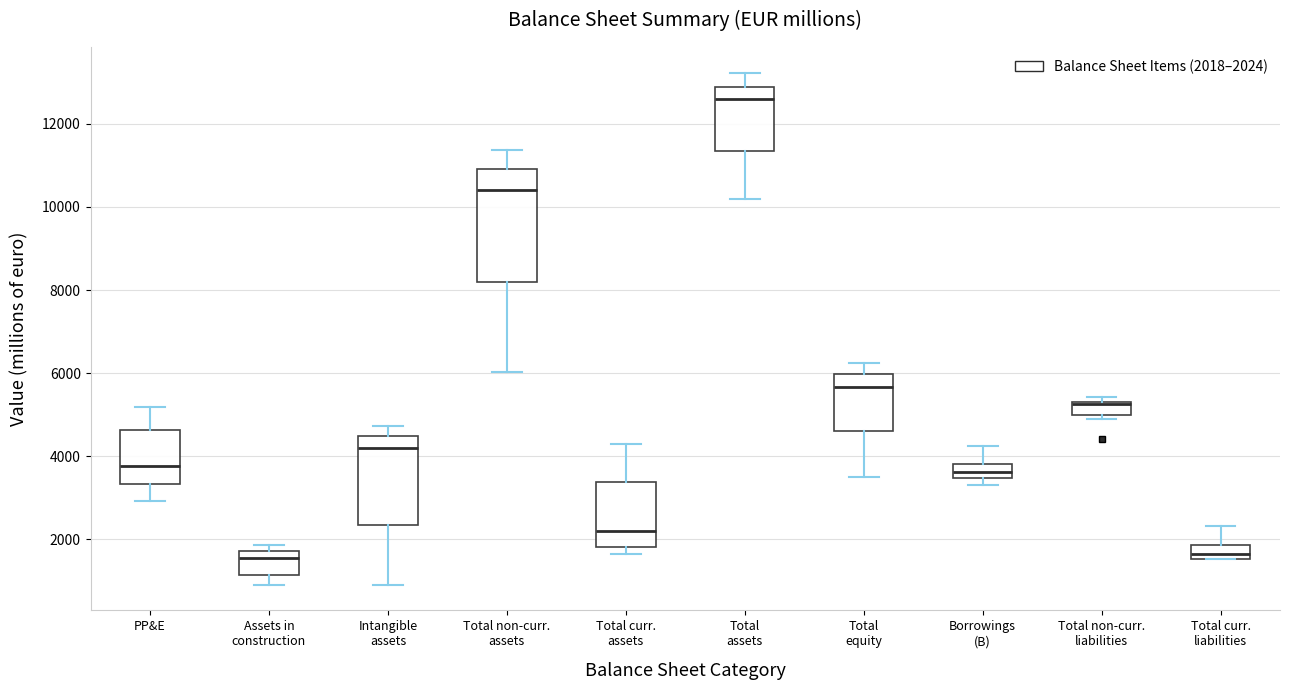

Where does the median line of the box for Total non-curr. liabilities sit on the y-axis? The values are not printed on the chart, so give them approximately, as read against the axis.

5200